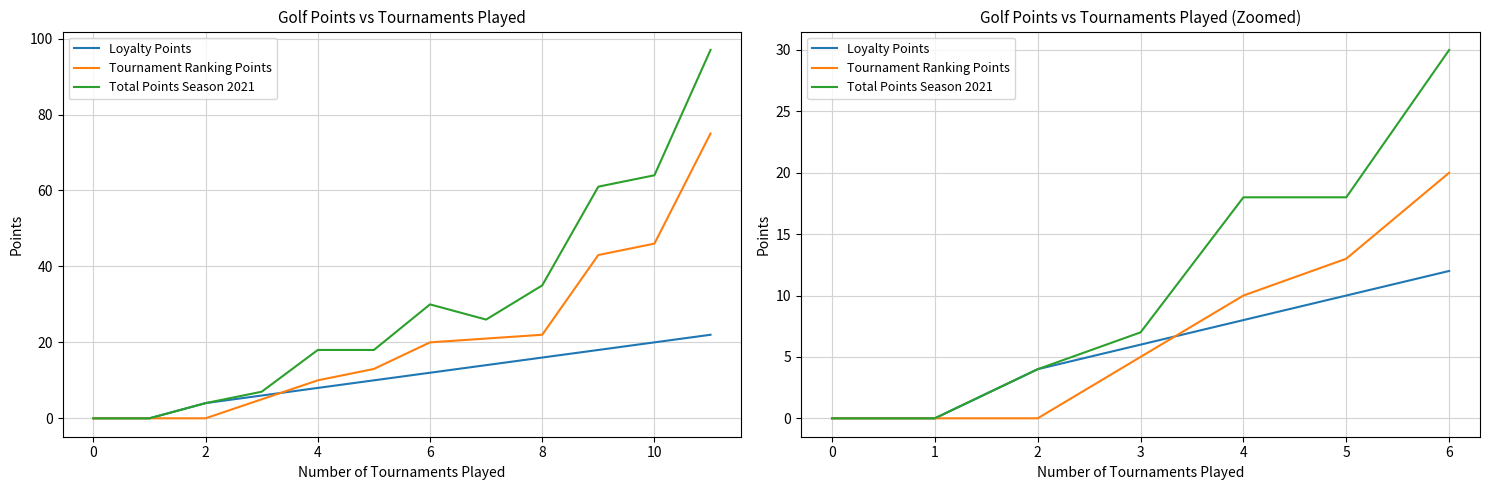

Between 4 and 1, which is larger?

4